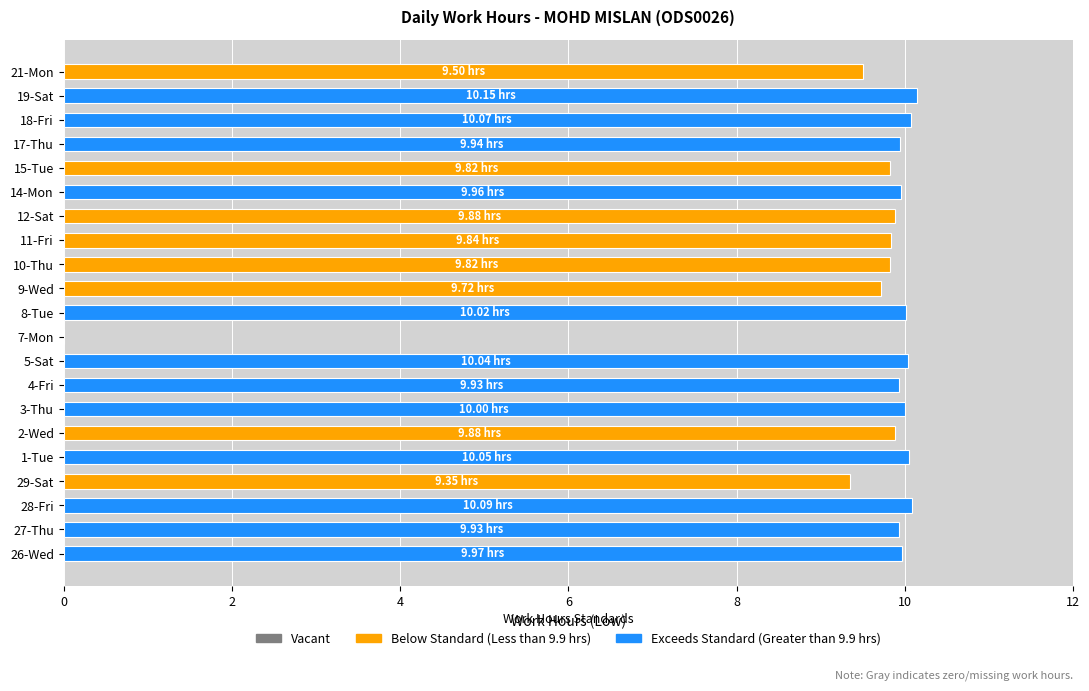

What is the sum of all values?

198.0